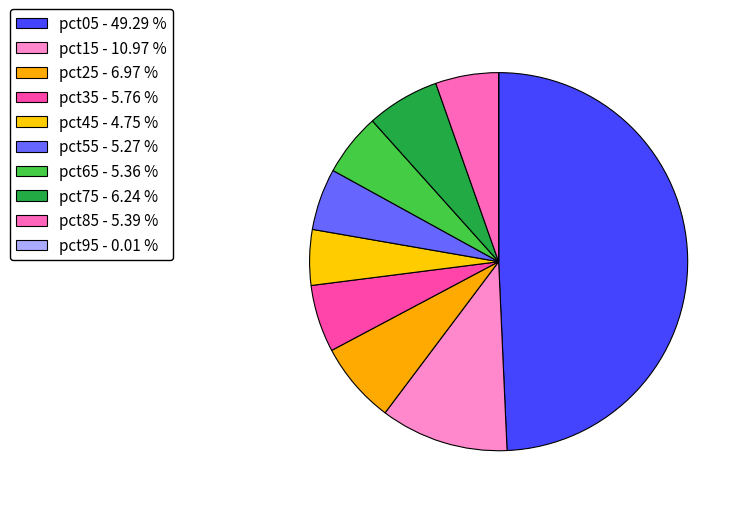

What percentage is the pct25 slice, to the nearest percent?

7%